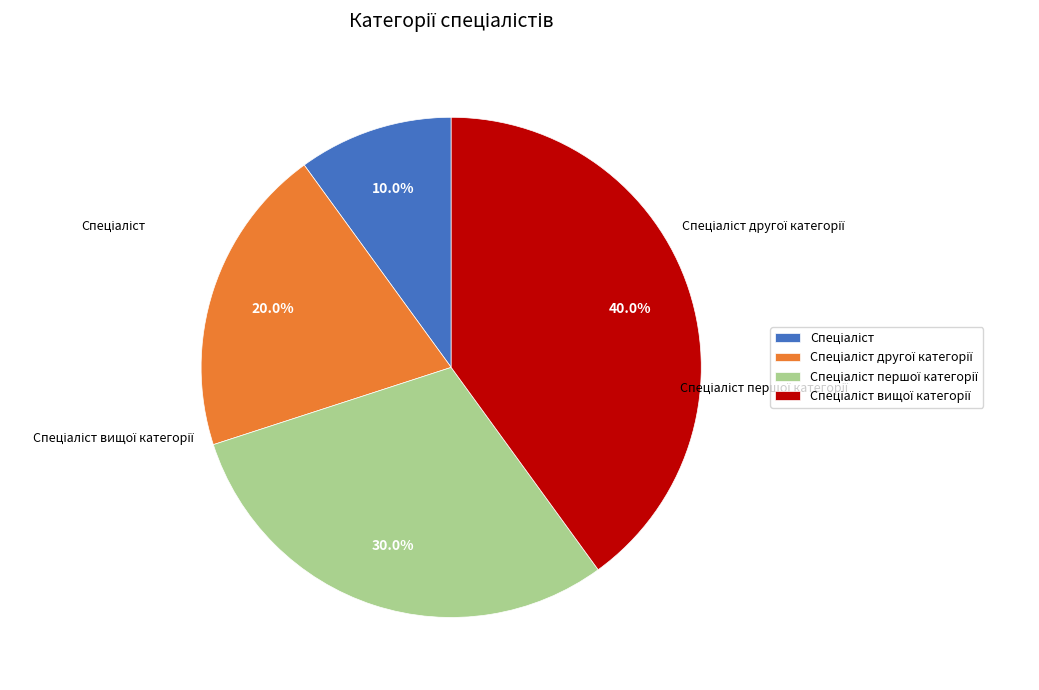

Is there any slice that represents more than half of the pie?

No